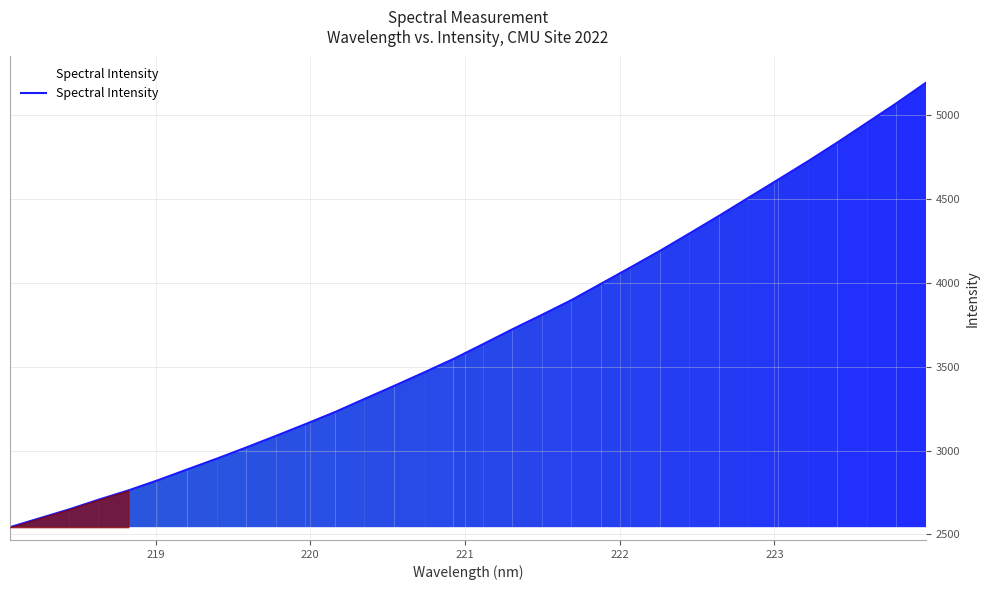

How many values exceed 3634?

16